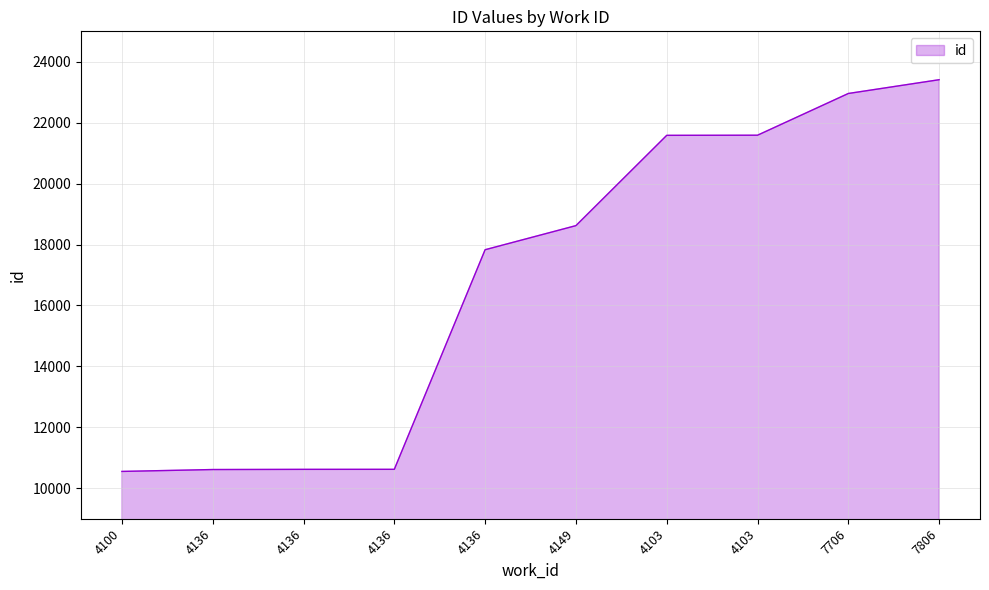

Reading left to right, list all the values displayed in this chart.

10553	10615	10621	10622	17831	18622	21586	21590	22960	23412